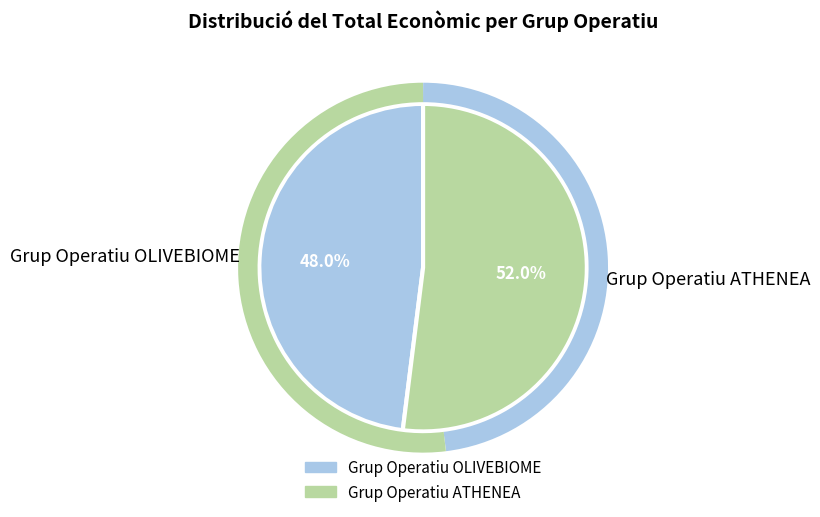

Which category has the smallest portion of the pie?

Grup Operatiu OLIVEBIOME